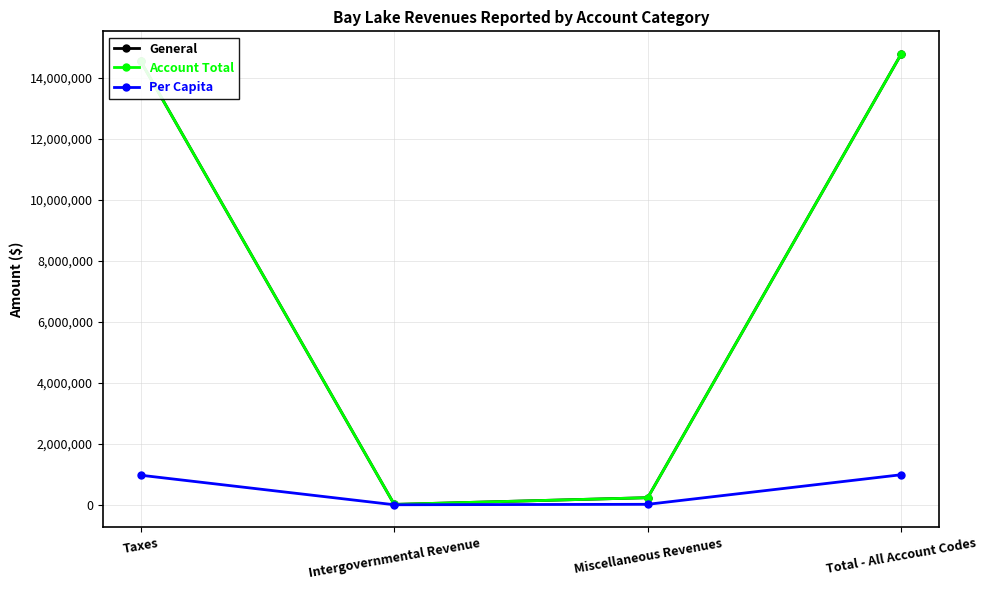

Is this an area chart (filled region under the line)?

No